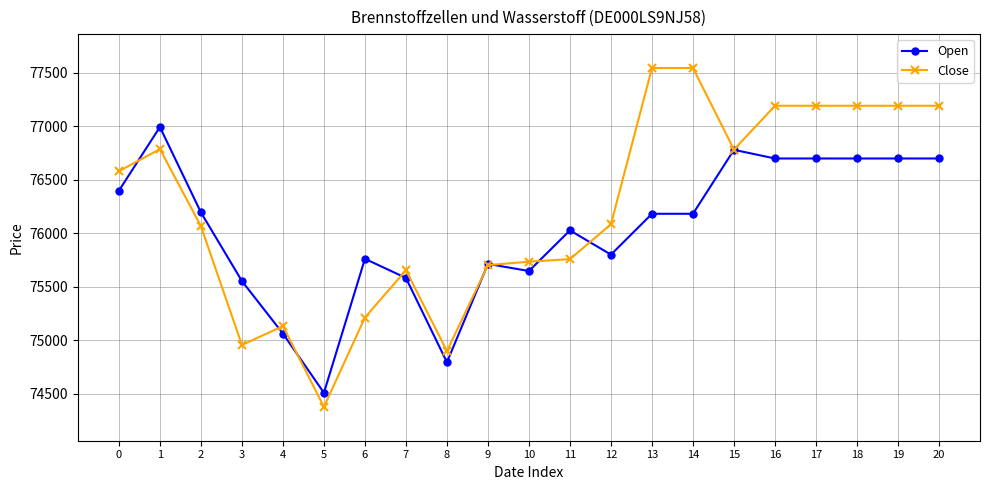

Which series has the widest spread of values?

Close